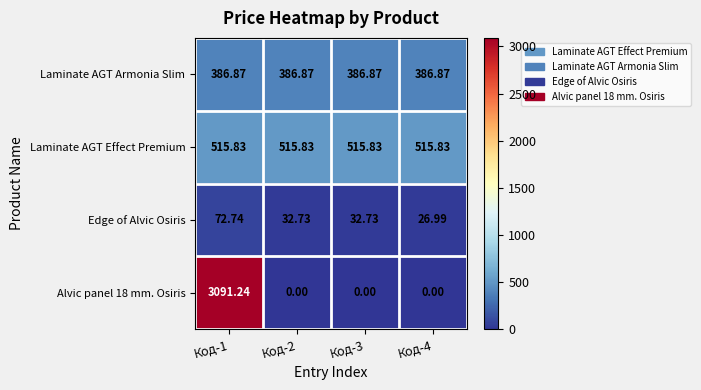

Is the value of Alvic panel 18 mm. Osiris at Код-4 greater than the value of Laminate AGT Armonia Slim at Код-1?

No